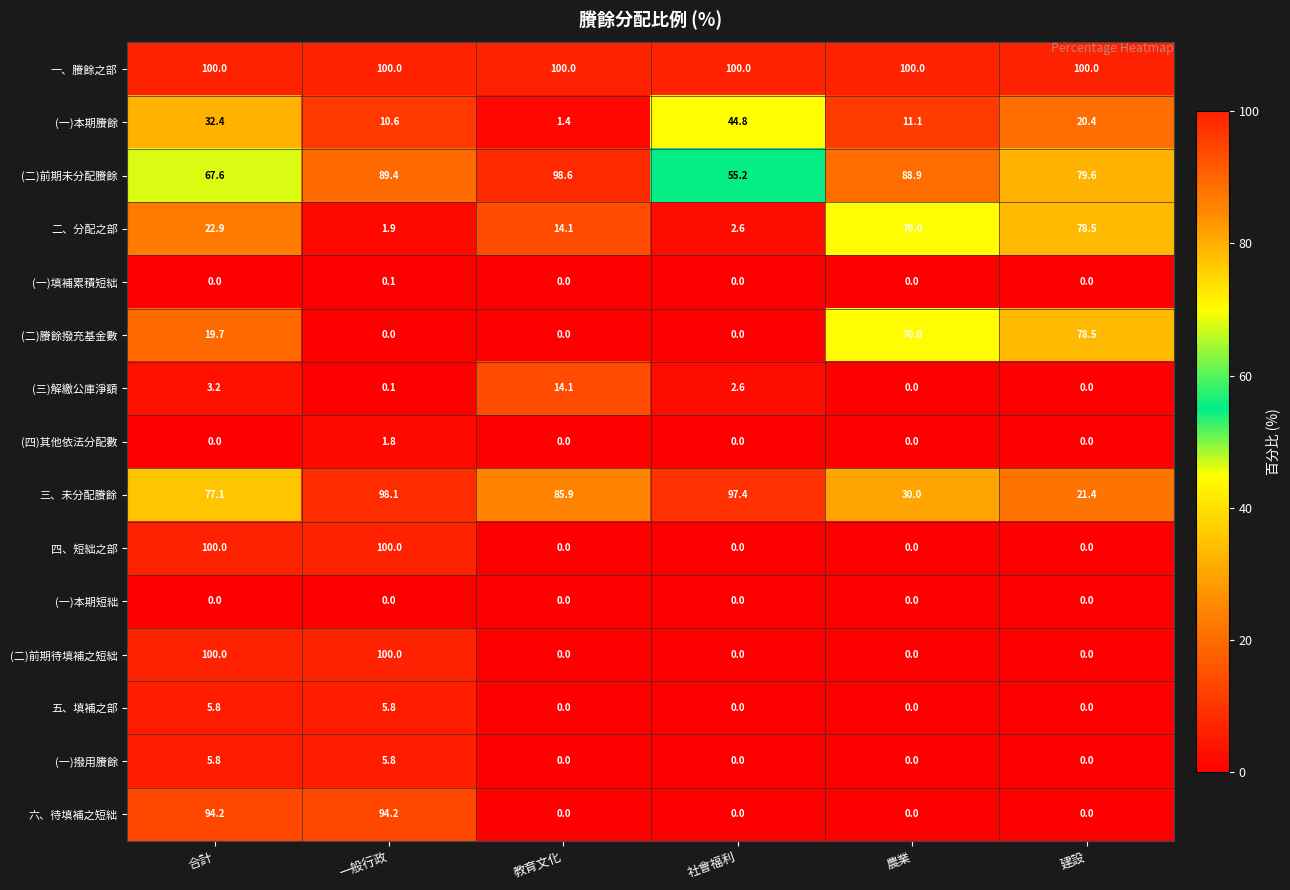

Which series has the largest total across all categories?

一、賸餘之部